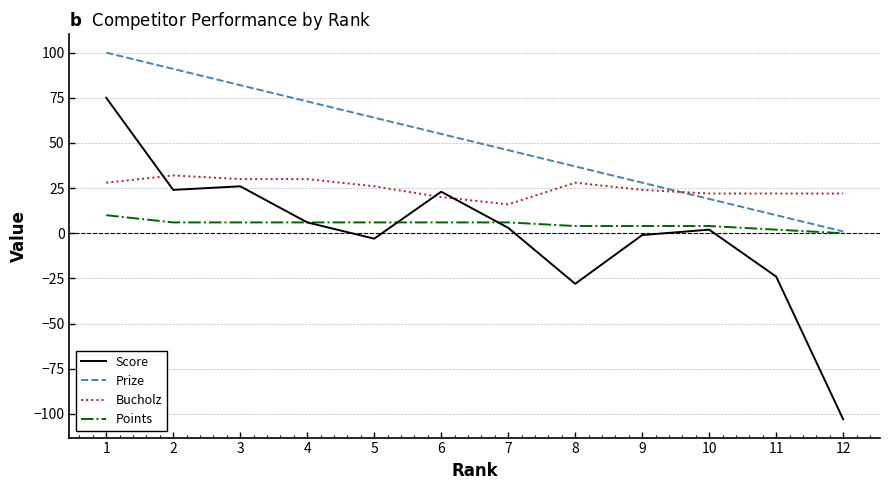

What is the sum of all Prize values?

606